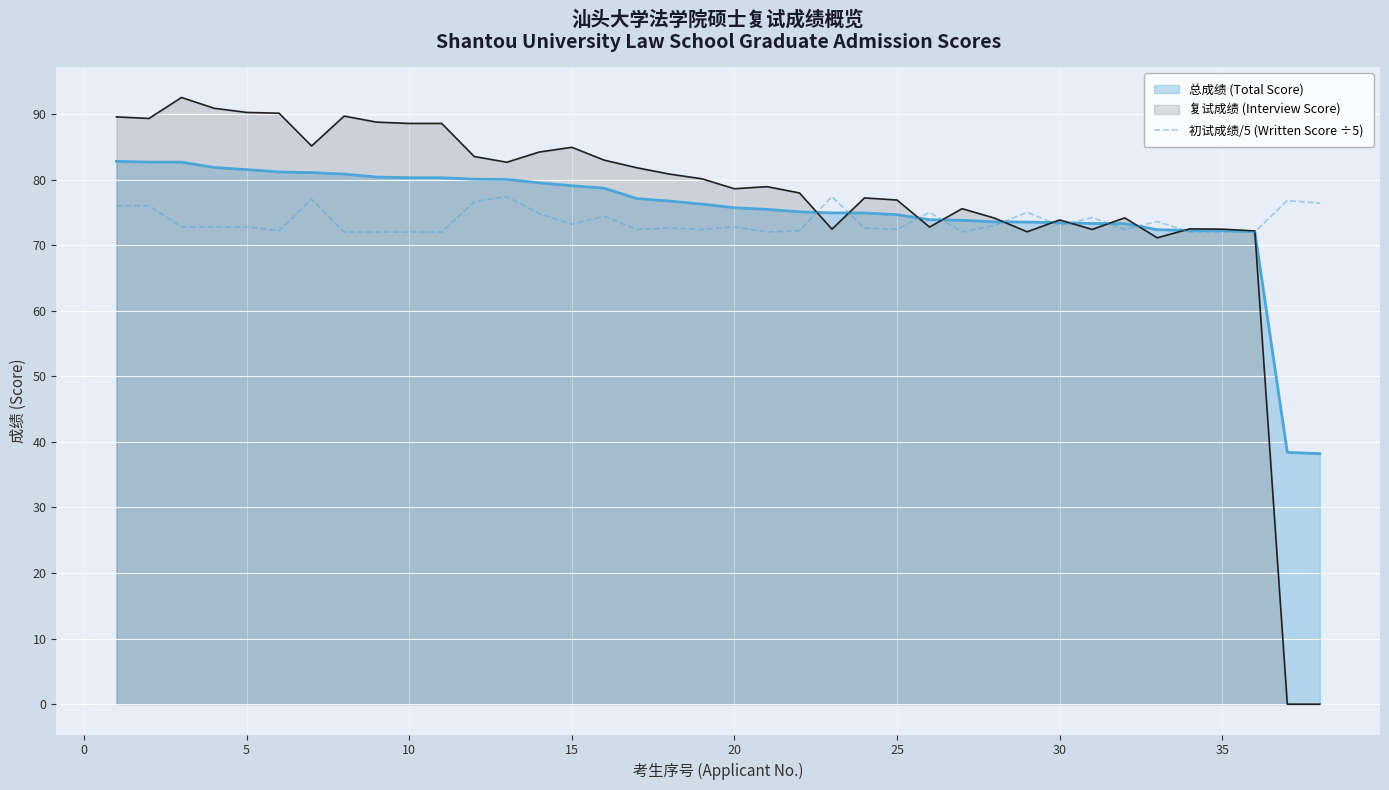

Which series has the widest spread of values?

复试成绩 (Interview Score)